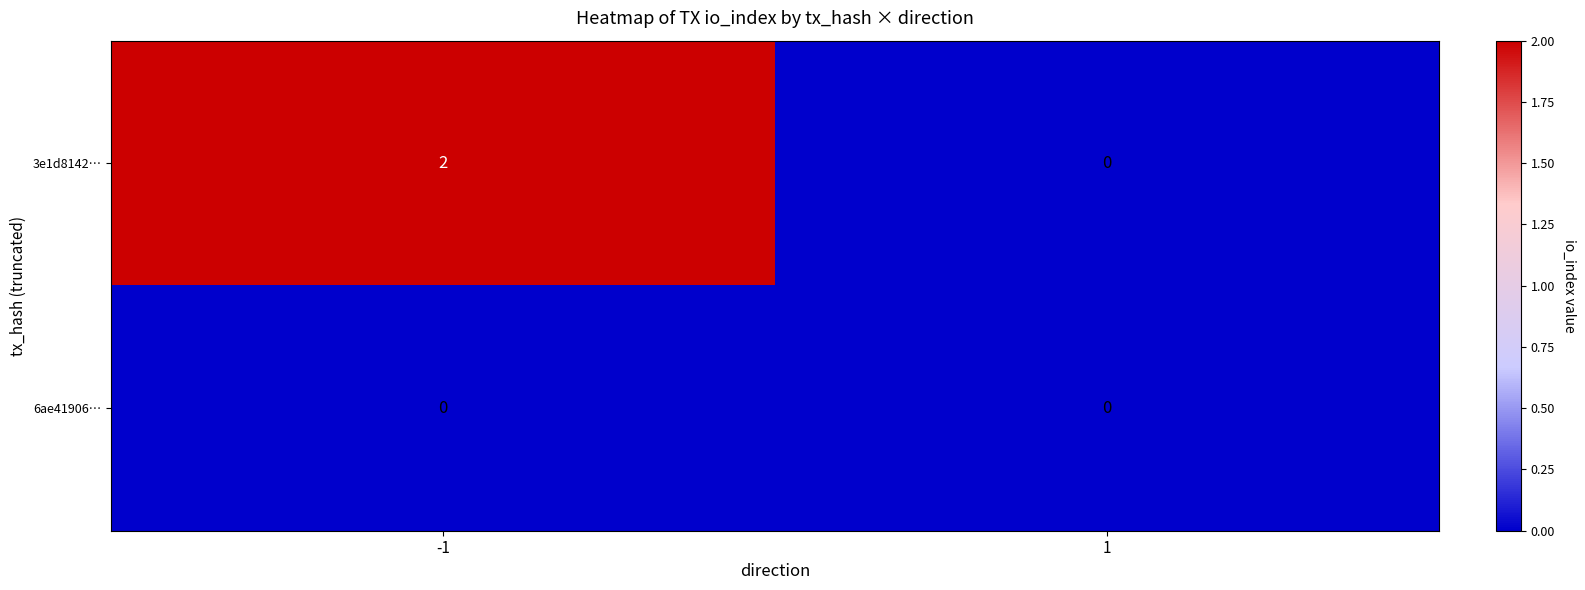

Rank the series at -1 from highest to lowest value.

3e1d8142…, 6ae41906…